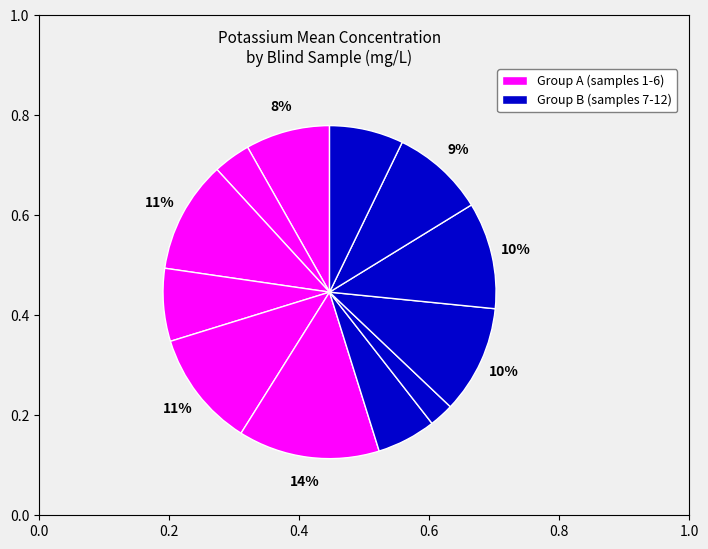

Is there any slice that represents more than half of the pie?

No